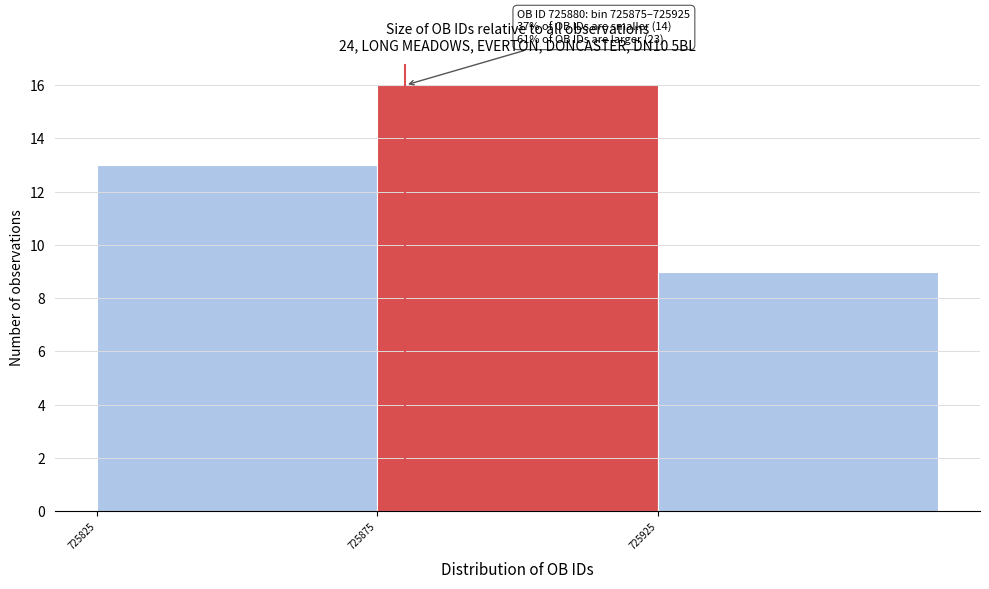

Over which range of the x-axis is the bar tallest?

725875 to 725925